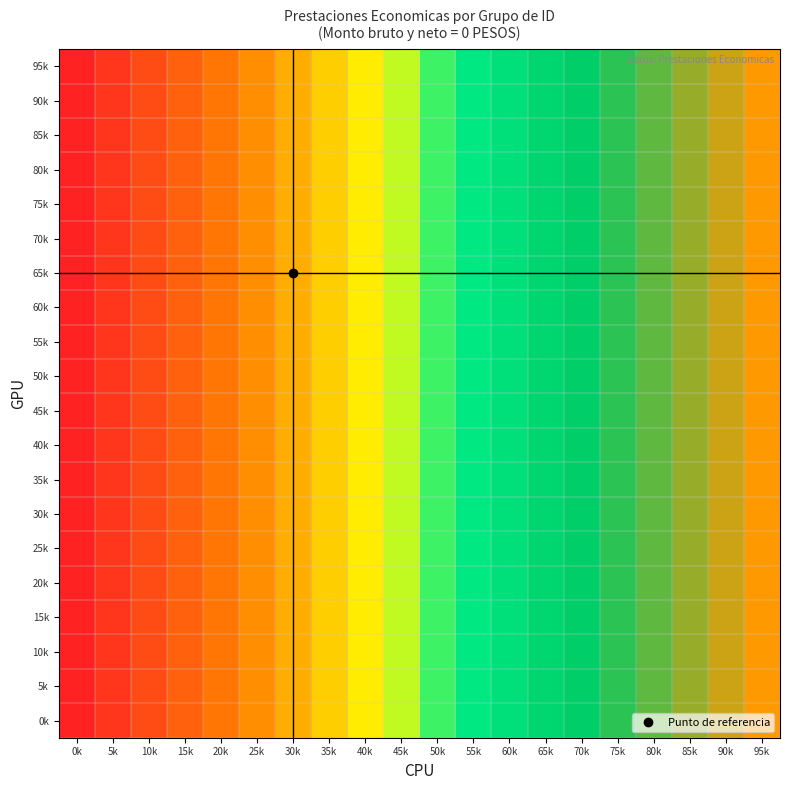

Reading left to right, extract all data points from this chart.

95k: 0k=0.0	5k=0.1	10k=0.1	15k=0.2	20k=0.2	25k=0.3	30k=0.3	35k=0.4	40k=0.4	45k=0.5	50k=0.5	55k=0.6	60k=0.6	65k=0.7	70k=0.7	75k=0.8	80k=0.8	85k=0.9	90k=0.9	95k=1.0
90k: 0k=0.0	5k=0.1	10k=0.1	15k=0.2	20k=0.2	25k=0.3	30k=0.3	35k=0.4	40k=0.4	45k=0.5	50k=0.5	55k=0.6	60k=0.6	65k=0.7	70k=0.7	75k=0.8	80k=0.8	85k=0.9	90k=0.9	95k=1.0
85k: 0k=0.0	5k=0.1	10k=0.1	15k=0.2	20k=0.2	25k=0.3	30k=0.3	35k=0.4	40k=0.4	45k=0.5	50k=0.5	55k=0.6	60k=0.6	65k=0.7	70k=0.7	75k=0.8	80k=0.8	85k=0.9	90k=0.9	95k=1.0
80k: 0k=0.0	5k=0.1	10k=0.1	15k=0.2	20k=0.2	25k=0.3	30k=0.3	35k=0.4	40k=0.4	45k=0.5	50k=0.5	55k=0.6	60k=0.6	65k=0.7	70k=0.7	75k=0.8	80k=0.8	85k=0.9	90k=0.9	95k=1.0
75k: 0k=0.0	5k=0.1	10k=0.1	15k=0.2	20k=0.2	25k=0.3	30k=0.3	35k=0.4	40k=0.4	45k=0.5	50k=0.5	55k=0.6	60k=0.6	65k=0.7	70k=0.7	75k=0.8	80k=0.8	85k=0.9	90k=0.9	95k=1.0
70k: 0k=0.0	5k=0.1	10k=0.1	15k=0.2	20k=0.2	25k=0.3	30k=0.3	35k=0.4	40k=0.4	45k=0.5	50k=0.5	55k=0.6	60k=0.6	65k=0.7	70k=0.7	75k=0.8	80k=0.8	85k=0.9	90k=0.9	95k=1.0
65k: 0k=0.0	5k=0.1	10k=0.1	15k=0.2	20k=0.2	25k=0.3	30k=0.3	35k=0.4	40k=0.4	45k=0.5	50k=0.5	55k=0.6	60k=0.6	65k=0.7	70k=0.7	75k=0.8	80k=0.8	85k=0.9	90k=0.9	95k=1.0
60k: 0k=0.0	5k=0.1	10k=0.1	15k=0.2	20k=0.2	25k=0.3	30k=0.3	35k=0.4	40k=0.4	45k=0.5	50k=0.5	55k=0.6	60k=0.6	65k=0.7	70k=0.7	75k=0.8	80k=0.8	85k=0.9	90k=0.9	95k=1.0
55k: 0k=0.0	5k=0.1	10k=0.1	15k=0.2	20k=0.2	25k=0.3	30k=0.3	35k=0.4	40k=0.4	45k=0.5	50k=0.5	55k=0.6	60k=0.6	65k=0.7	70k=0.7	75k=0.8	80k=0.8	85k=0.9	90k=0.9	95k=1.0
50k: 0k=0.0	5k=0.1	10k=0.1	15k=0.2	20k=0.2	25k=0.3	30k=0.3	35k=0.4	40k=0.4	45k=0.5	50k=0.5	55k=0.6	60k=0.6	65k=0.7	70k=0.7	75k=0.8	80k=0.8	85k=0.9	90k=0.9	95k=1.0
45k: 0k=0.0	5k=0.1	10k=0.1	15k=0.2	20k=0.2	25k=0.3	30k=0.3	35k=0.4	40k=0.4	45k=0.5	50k=0.5	55k=0.6	60k=0.6	65k=0.7	70k=0.7	75k=0.8	80k=0.8	85k=0.9	90k=0.9	95k=1.0
40k: 0k=0.0	5k=0.1	10k=0.1	15k=0.2	20k=0.2	25k=0.3	30k=0.3	35k=0.4	40k=0.4	45k=0.5	50k=0.5	55k=0.6	60k=0.6	65k=0.7	70k=0.7	75k=0.8	80k=0.8	85k=0.9	90k=0.9	95k=1.0
35k: 0k=0.0	5k=0.1	10k=0.1	15k=0.2	20k=0.2	25k=0.3	30k=0.3	35k=0.4	40k=0.4	45k=0.5	50k=0.5	55k=0.6	60k=0.6	65k=0.7	70k=0.7	75k=0.8	80k=0.8	85k=0.9	90k=0.9	95k=1.0
30k: 0k=0.0	5k=0.1	10k=0.1	15k=0.2	20k=0.2	25k=0.3	30k=0.3	35k=0.4	40k=0.4	45k=0.5	50k=0.5	55k=0.6	60k=0.6	65k=0.7	70k=0.7	75k=0.8	80k=0.8	85k=0.9	90k=0.9	95k=1.0
25k: 0k=0.0	5k=0.1	10k=0.1	15k=0.2	20k=0.2	25k=0.3	30k=0.3	35k=0.4	40k=0.4	45k=0.5	50k=0.5	55k=0.6	60k=0.6	65k=0.7	70k=0.7	75k=0.8	80k=0.8	85k=0.9	90k=0.9	95k=1.0
20k: 0k=0.0	5k=0.1	10k=0.1	15k=0.2	20k=0.2	25k=0.3	30k=0.3	35k=0.4	40k=0.4	45k=0.5	50k=0.5	55k=0.6	60k=0.6	65k=0.7	70k=0.7	75k=0.8	80k=0.8	85k=0.9	90k=0.9	95k=1.0
15k: 0k=0.0	5k=0.1	10k=0.1	15k=0.2	20k=0.2	25k=0.3	30k=0.3	35k=0.4	40k=0.4	45k=0.5	50k=0.5	55k=0.6	60k=0.6	65k=0.7	70k=0.7	75k=0.8	80k=0.8	85k=0.9	90k=0.9	95k=1.0
10k: 0k=0.0	5k=0.1	10k=0.1	15k=0.2	20k=0.2	25k=0.3	30k=0.3	35k=0.4	40k=0.4	45k=0.5	50k=0.5	55k=0.6	60k=0.6	65k=0.7	70k=0.7	75k=0.8	80k=0.8	85k=0.9	90k=0.9	95k=1.0
5k: 0k=0.0	5k=0.1	10k=0.1	15k=0.2	20k=0.2	25k=0.3	30k=0.3	35k=0.4	40k=0.4	45k=0.5	50k=0.5	55k=0.6	60k=0.6	65k=0.7	70k=0.7	75k=0.8	80k=0.8	85k=0.9	90k=0.9	95k=1.0
0k: 0k=0.0	5k=0.1	10k=0.1	15k=0.2	20k=0.2	25k=0.3	30k=0.3	35k=0.4	40k=0.4	45k=0.5	50k=0.5	55k=0.6	60k=0.6	65k=0.7	70k=0.7	75k=0.8	80k=0.8	85k=0.9	90k=0.9	95k=1.0